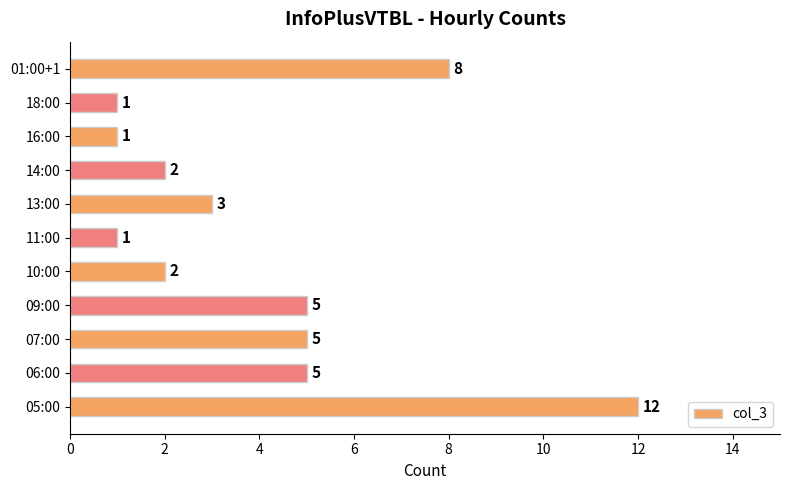

What value does the data have at 05:00, to the nearest 5?

10